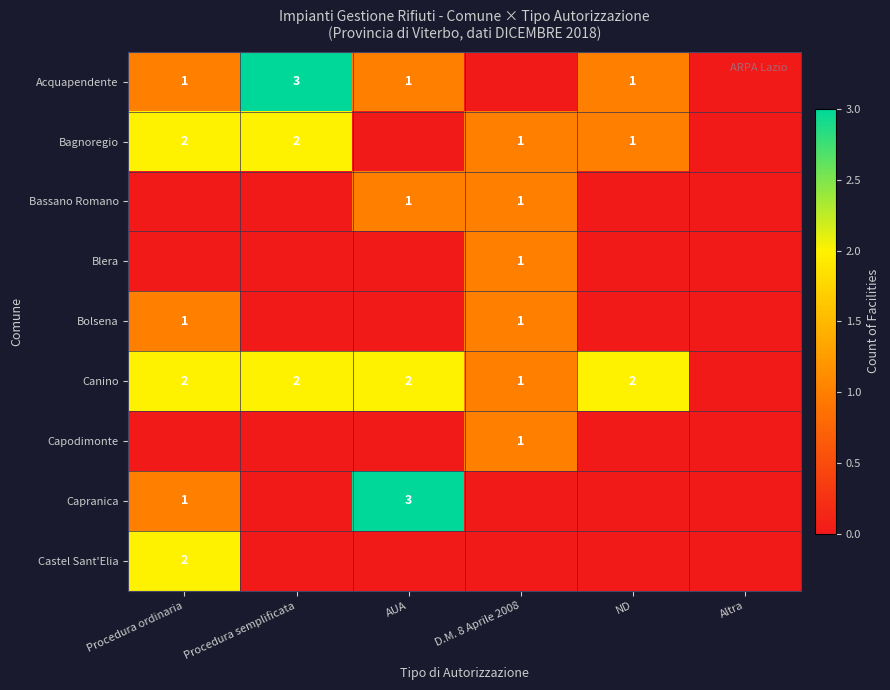

The Canino series shows 1 at Procedura semplificata. True or false?

False